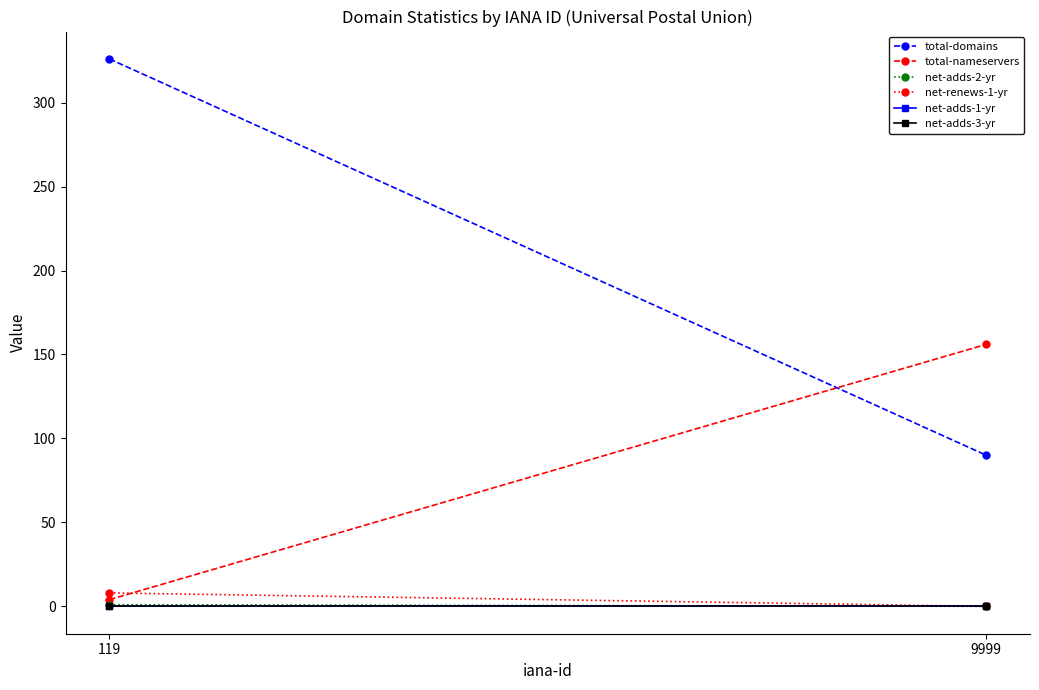

List the series in order of their peak value, highest first.

total-domains, total-nameservers, net-renews-1-yr, net-adds-2-yr, net-adds-1-yr, net-adds-3-yr